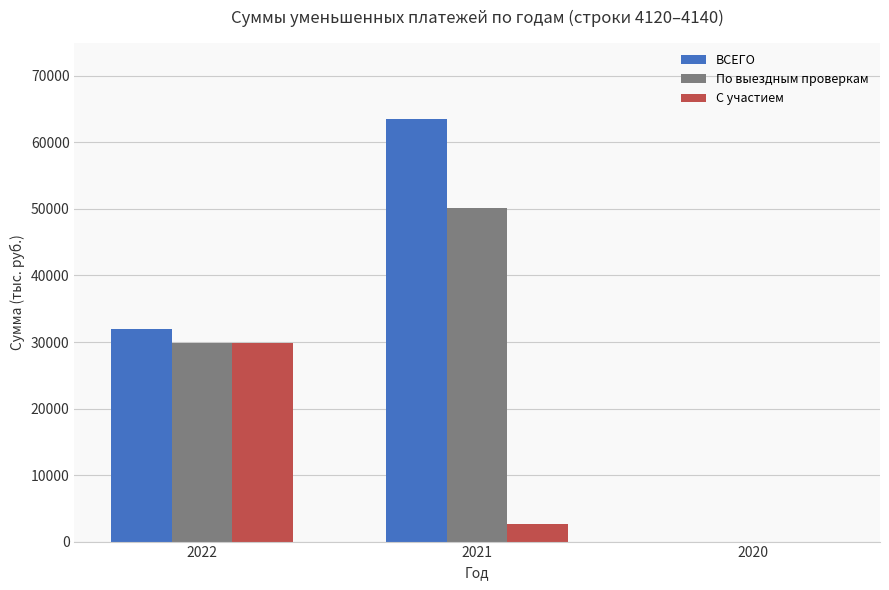

What is the total value across all series at 2021?

116288